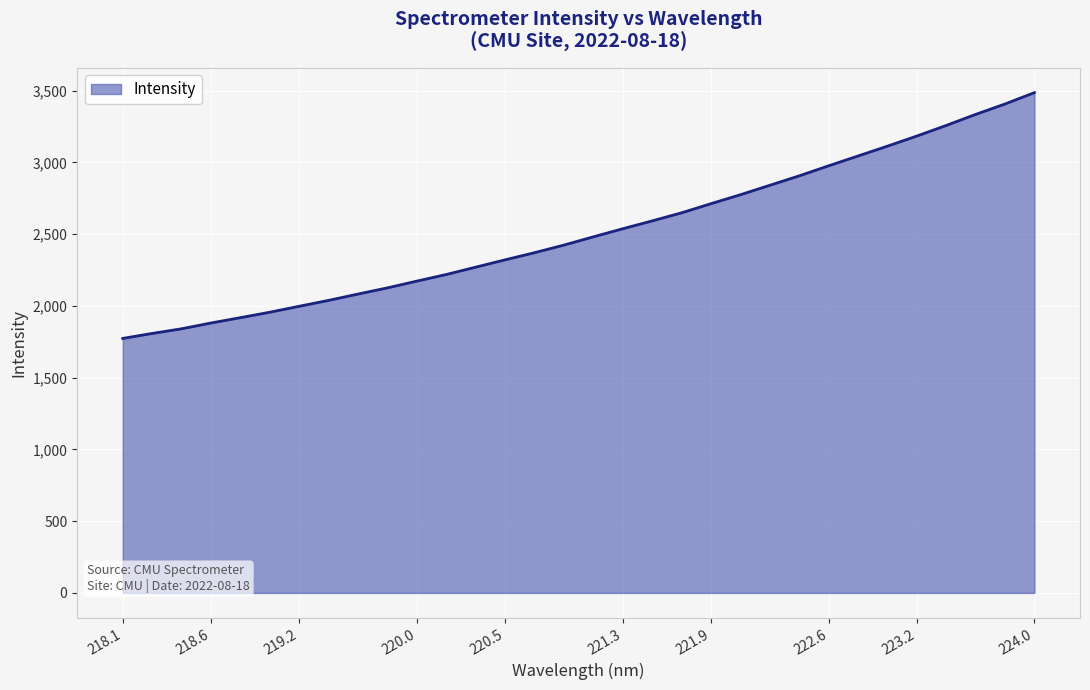

What is the difference between the maximum and minimum values?

1712.4